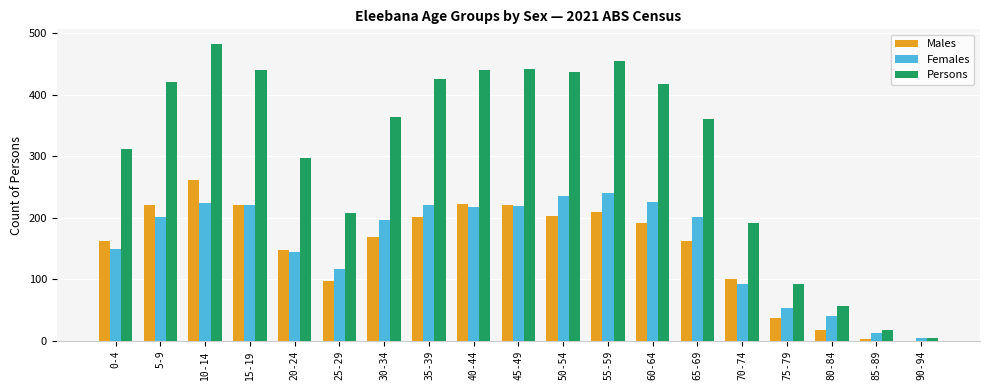

The value of Females at 15-19 is 317. True or false?

False